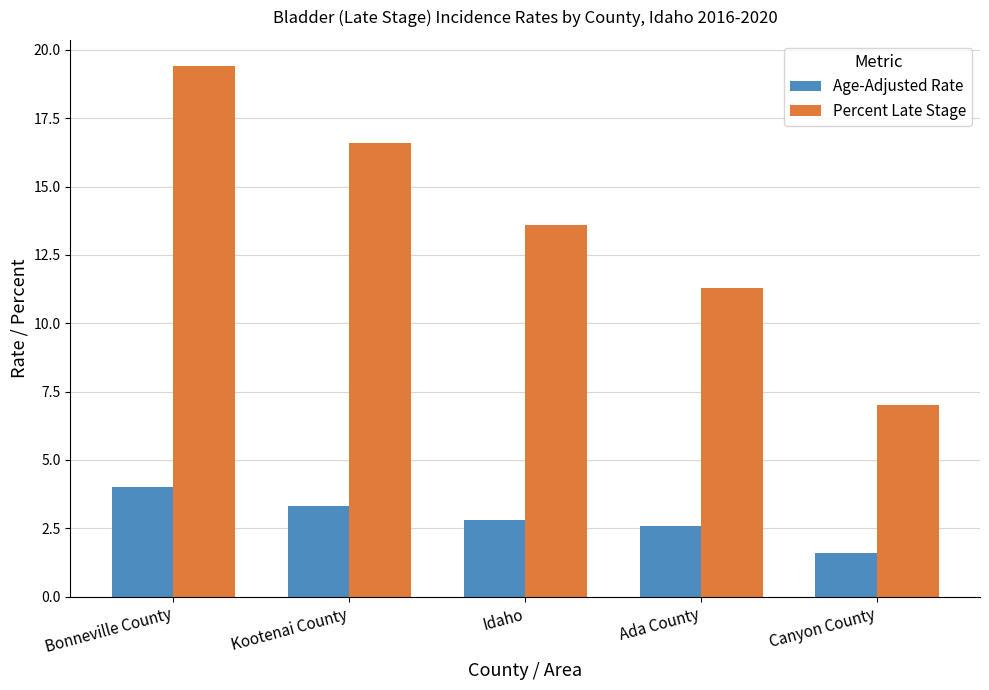

Between Bonneville County and Canyon County, which series saw the biggest shift?

Percent Late Stage